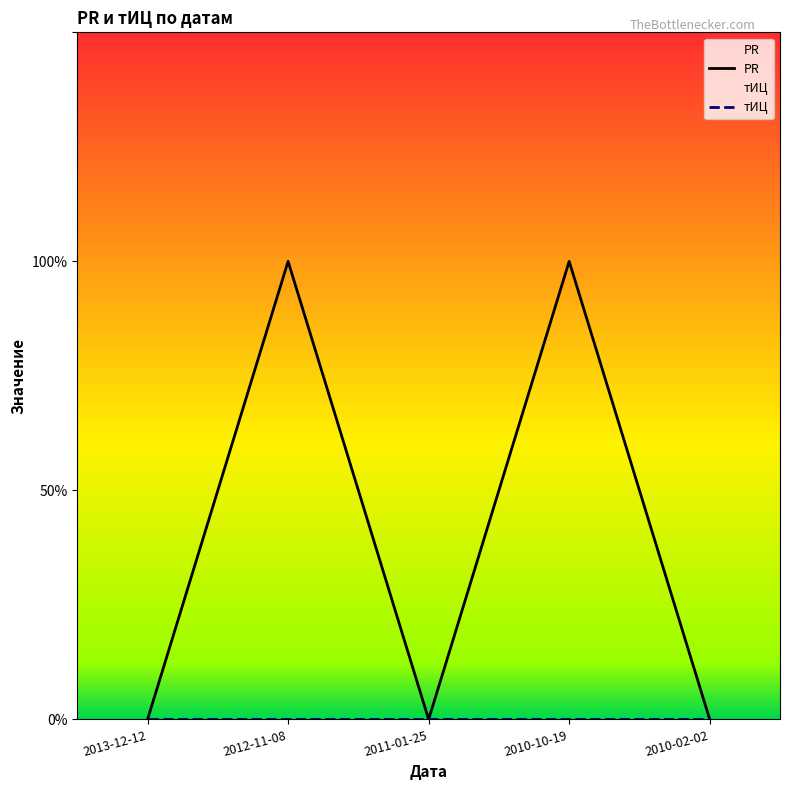

What position from the left is 2011-01-25?

3